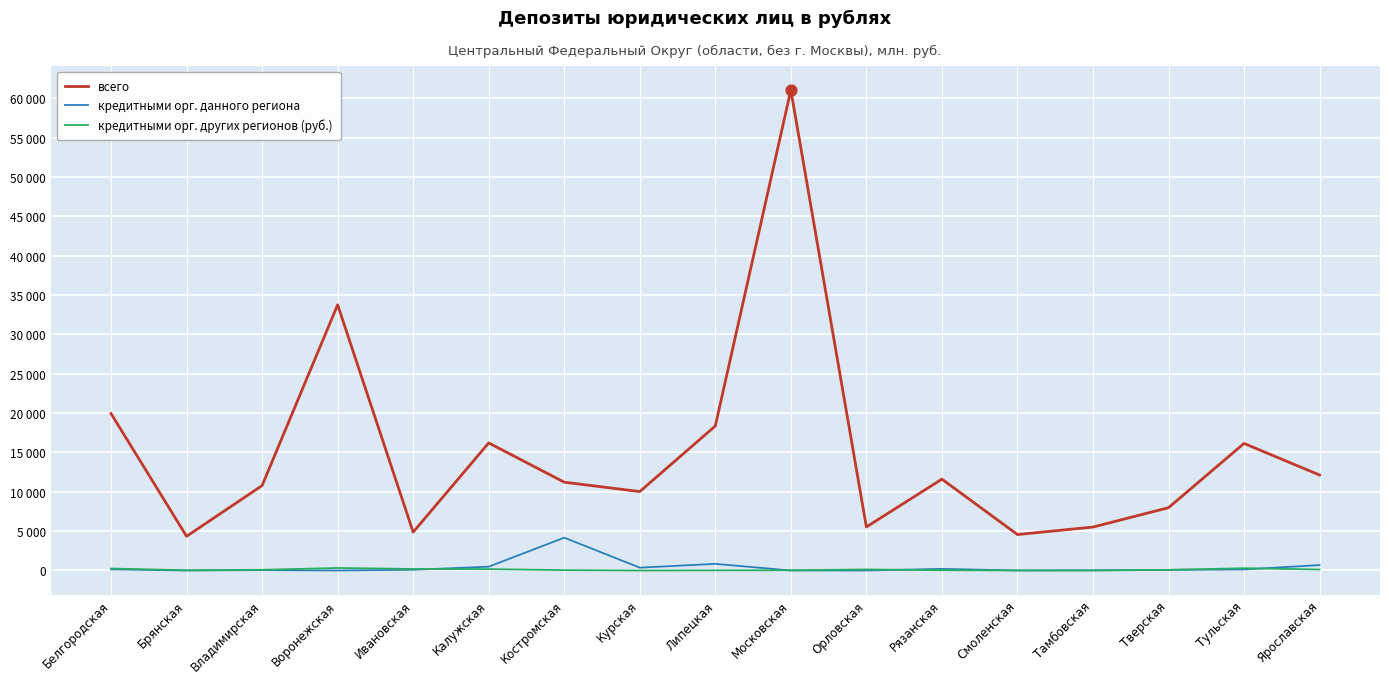

At how many categories does at least one series exceed 10642?

10